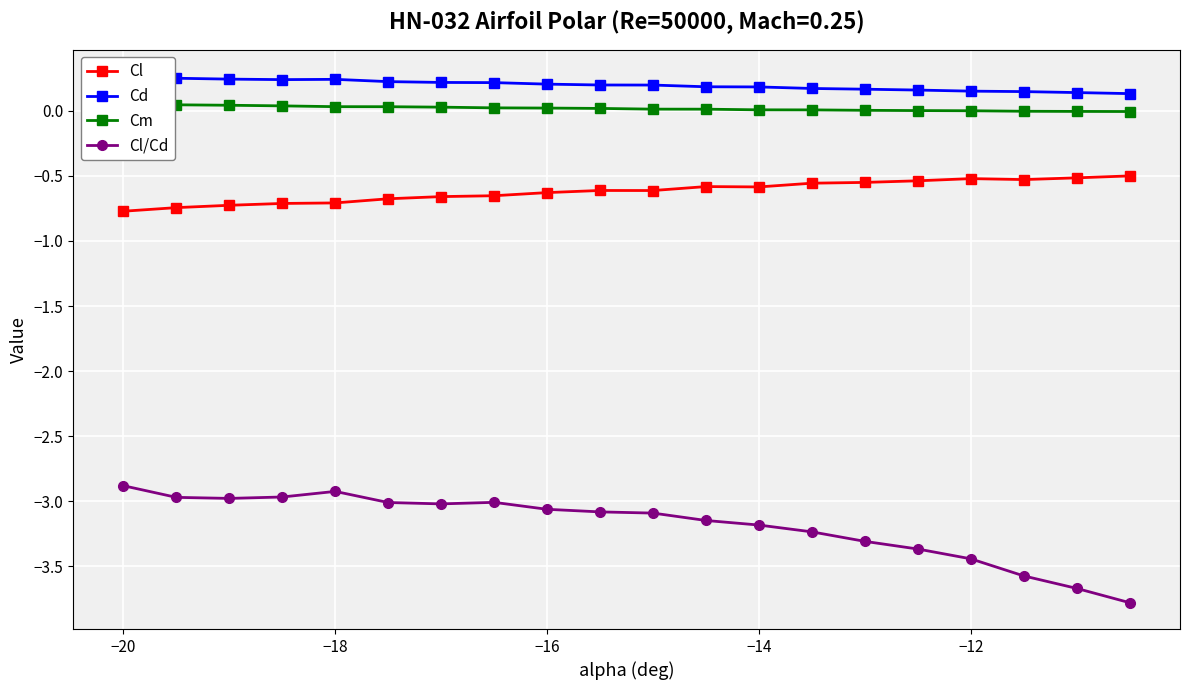

What is the minimum value for Cl/Cd?

-3.8